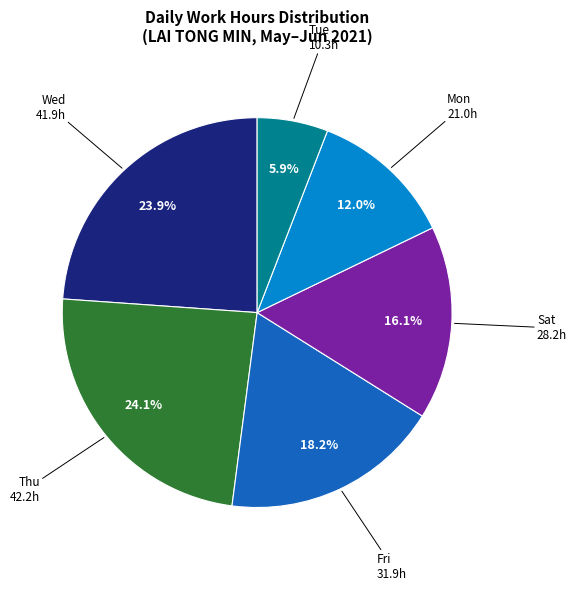

Is there a majority slice in this chart?

No